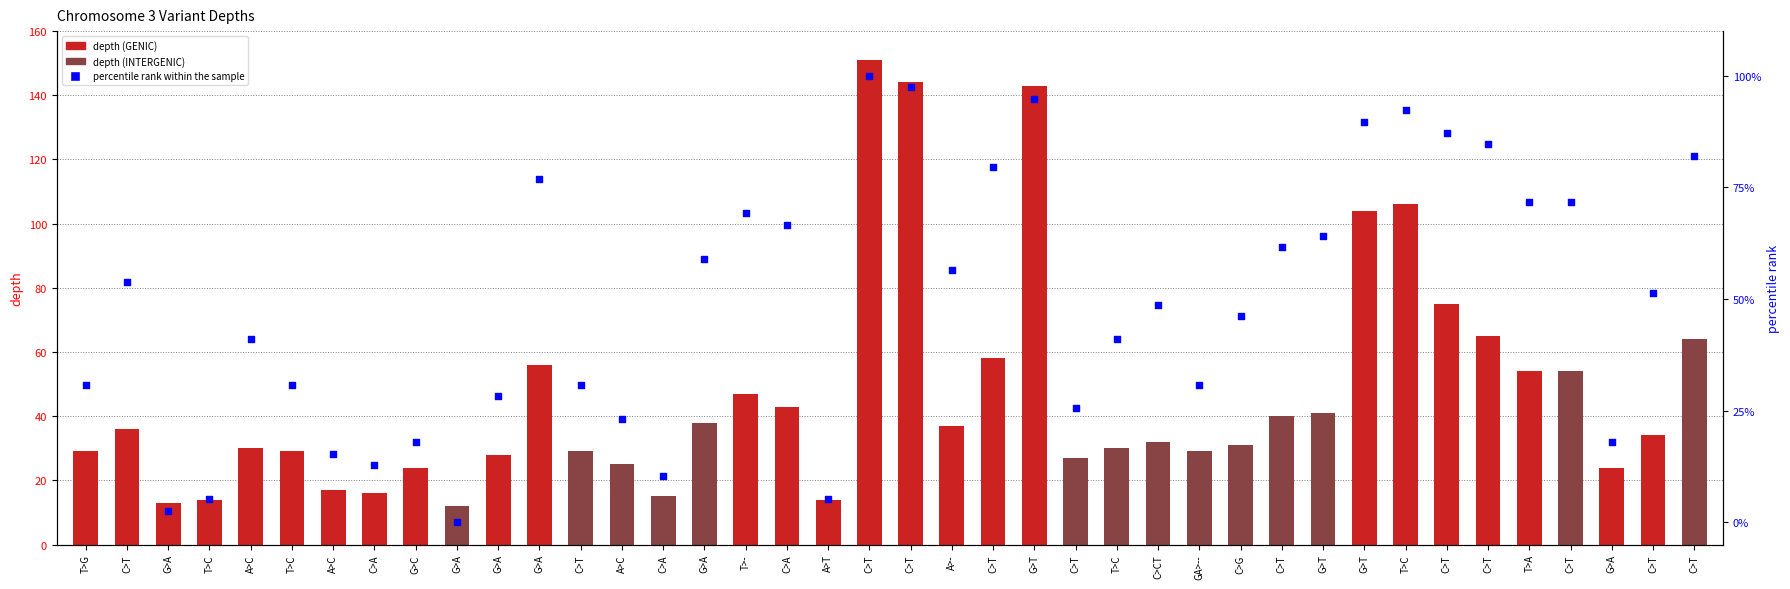

At how many categories does at least one series exceed 133?

3